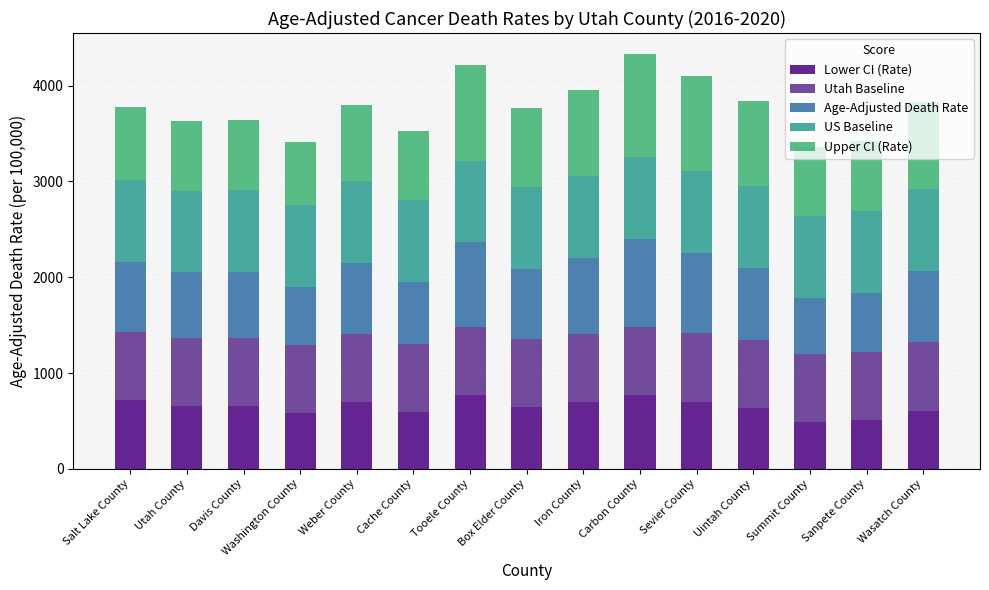

What is the minimum value for Lower CI (Rate)?

484.4